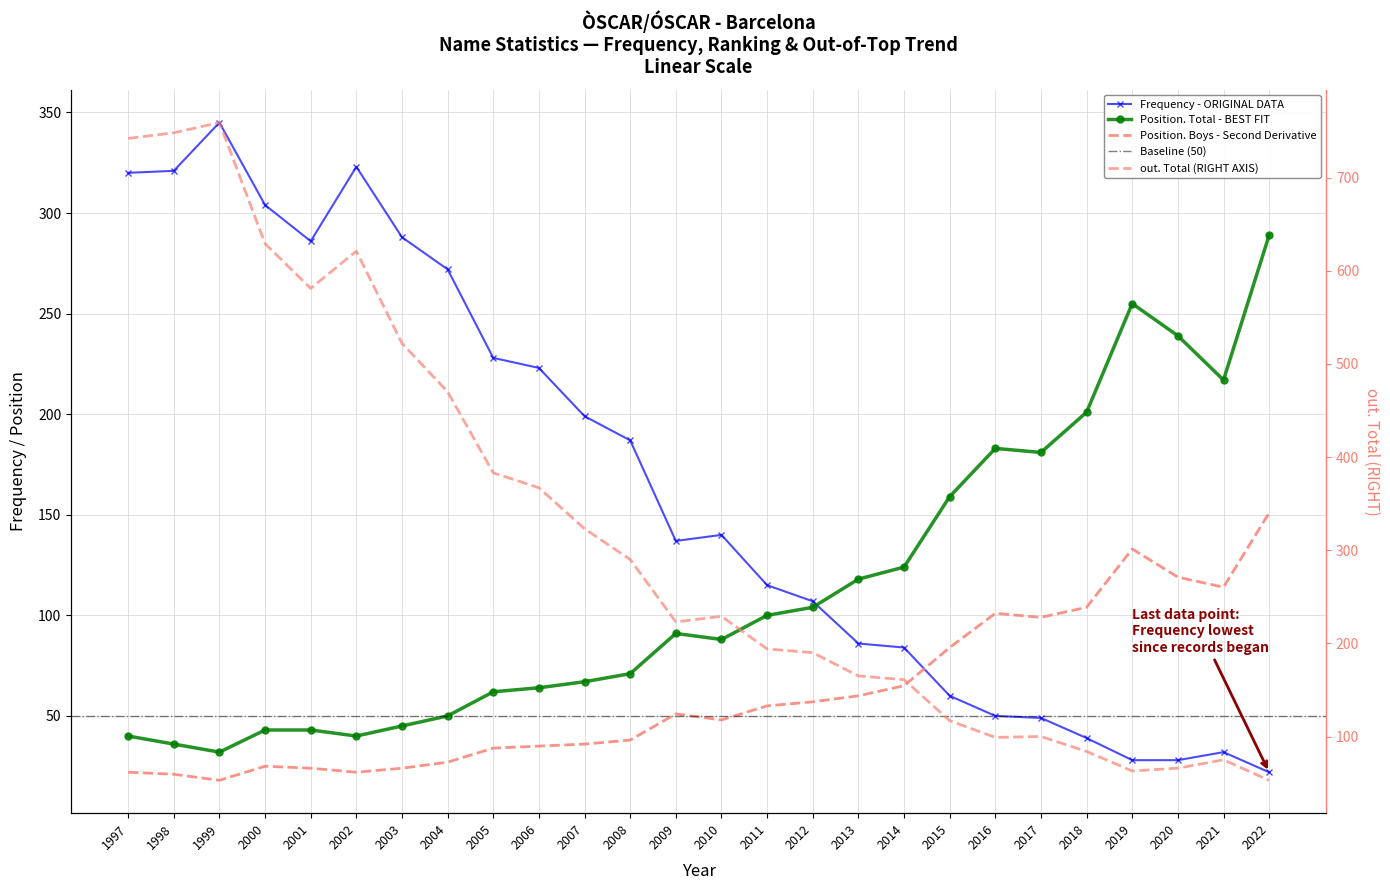

What is the sum of the out. Total values at 2019 and 2011?

257